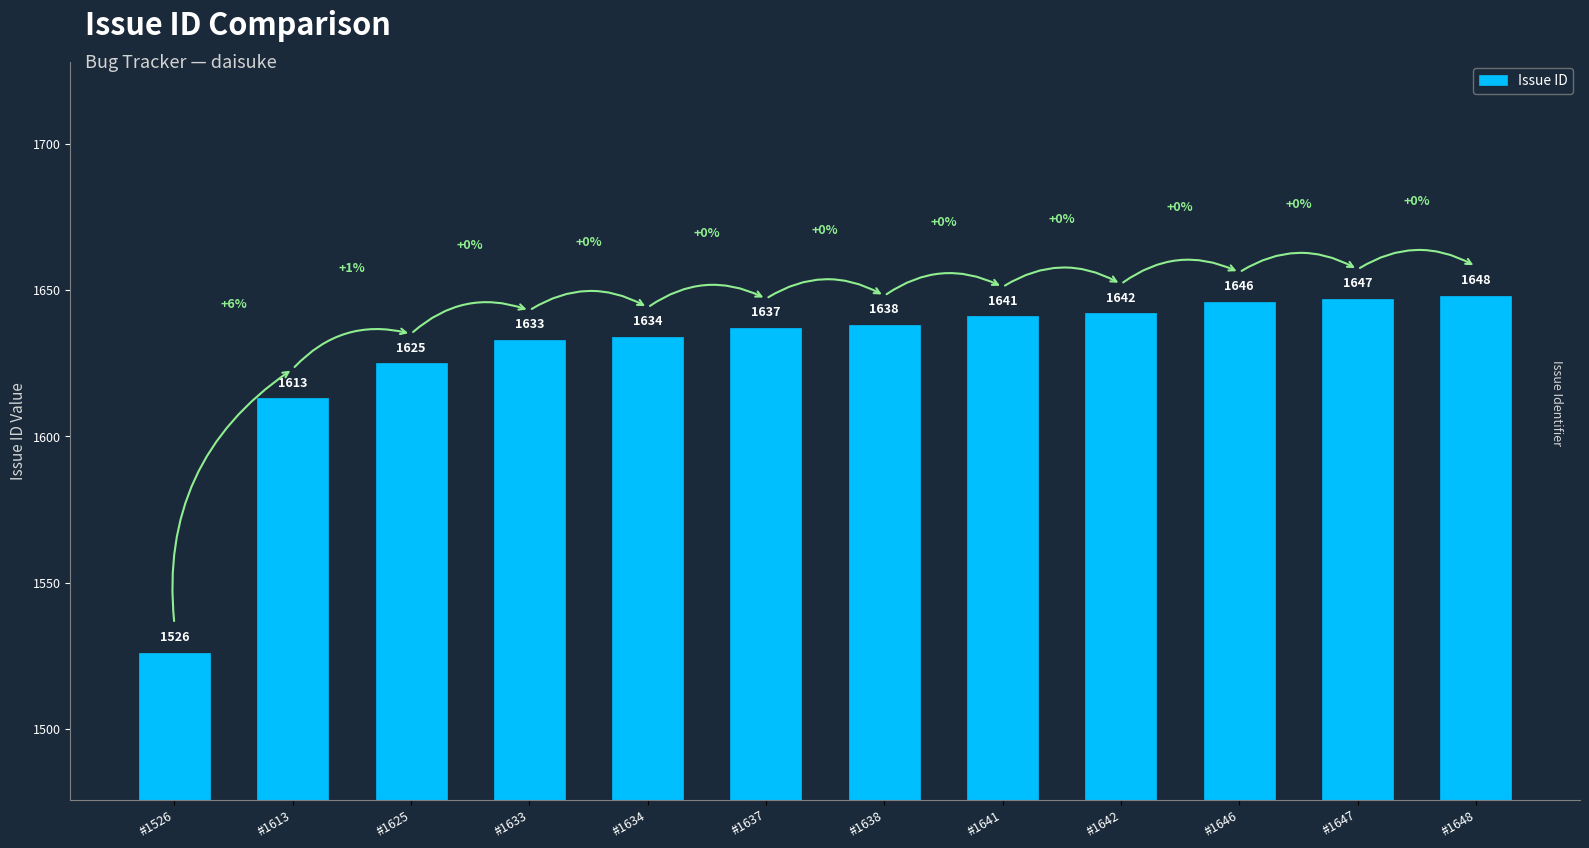

The value at #1638 is 474. True or false?

False